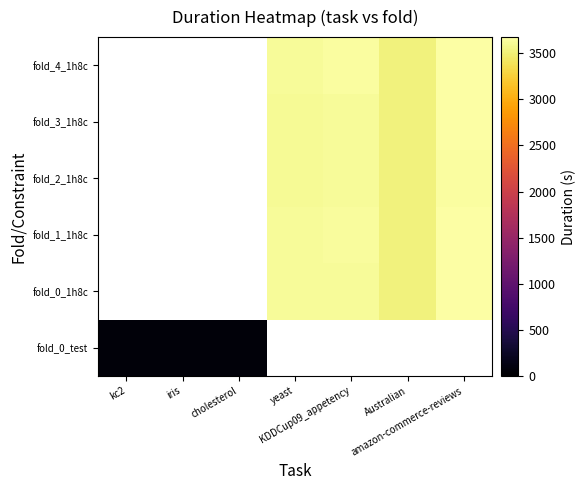

List the series in order of their overall mean, lowest first.

fold_0_test, fold_0_1h8c, fold_1_1h8c, fold_2_1h8c, fold_3_1h8c, fold_4_1h8c